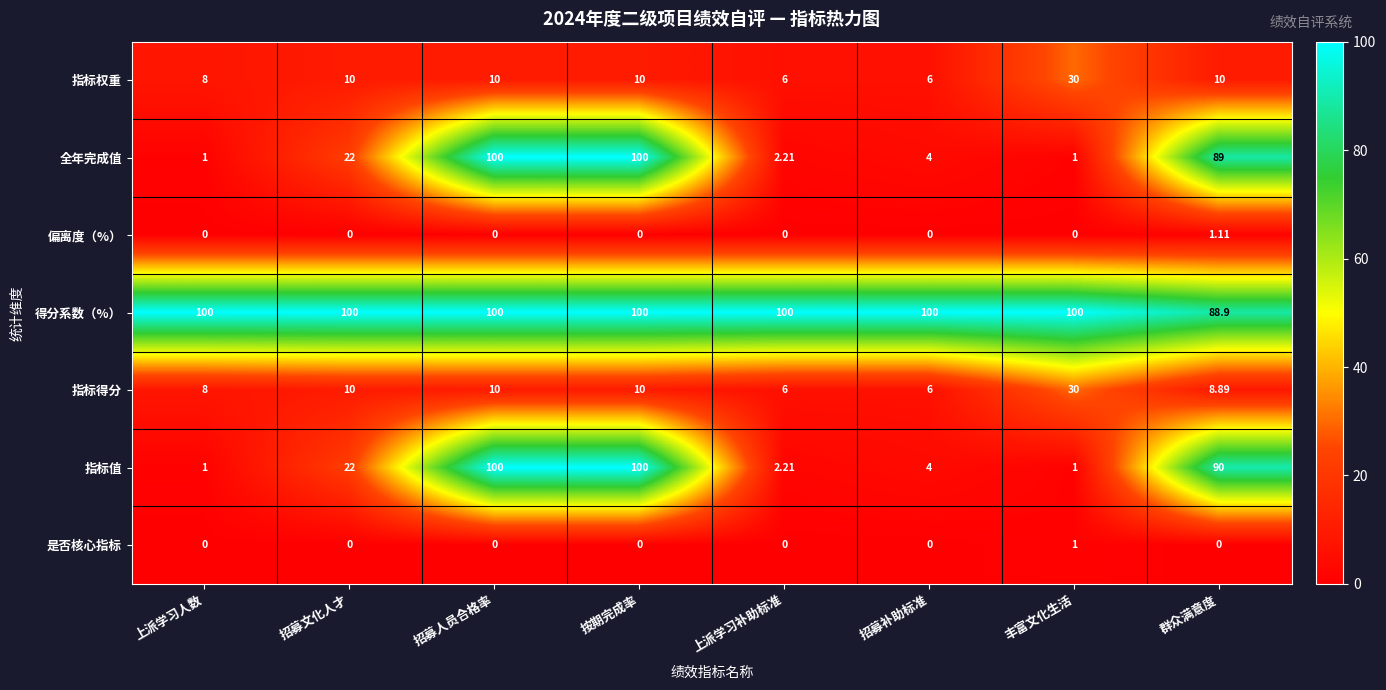

At 群众满意度, list the series in order from smallest to largest.

是否核心指标, 偏离度（%）, 指标得分, 指标权重, 得分系数（%）, 全年完成值, 指标值